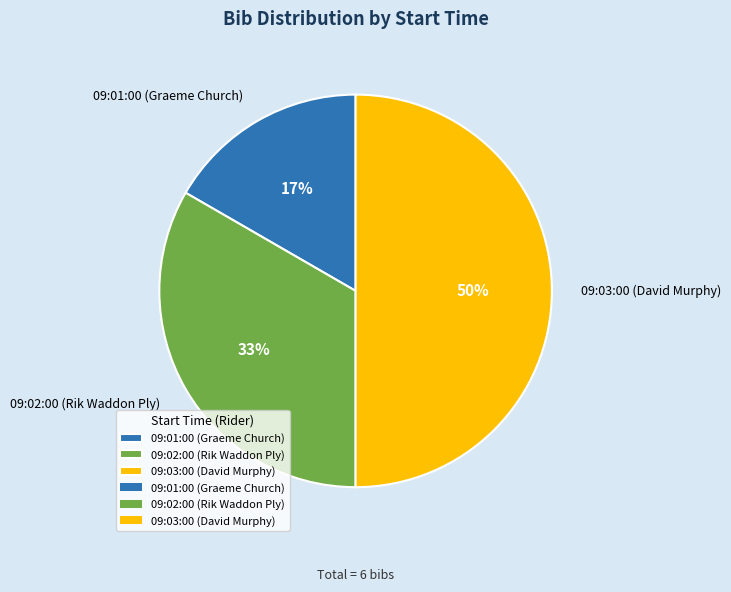

To the nearest percent, what is the difference between the largest and smallest slice percentages?

33%